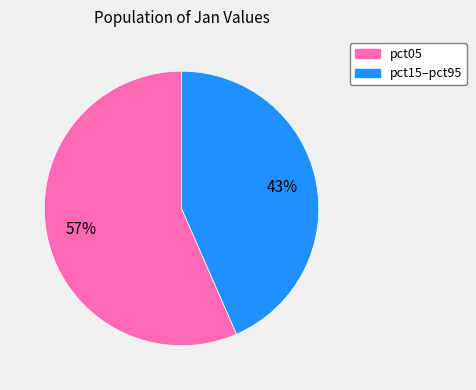

Is there any slice that represents more than half of the pie?

Yes